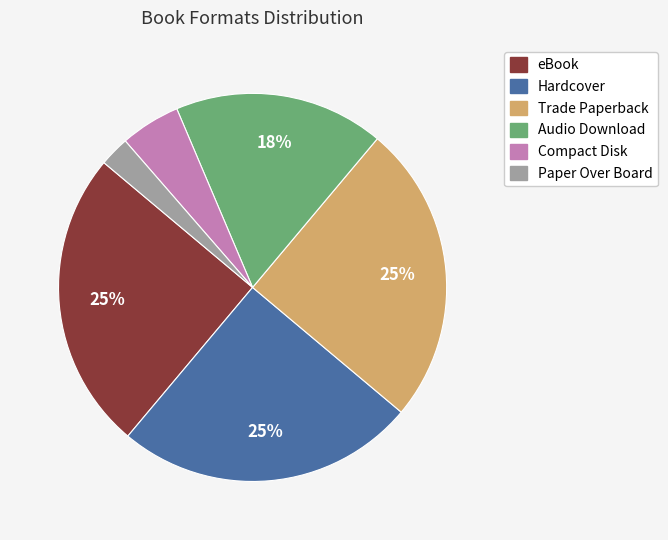

Count the number of slices in the pie.

6